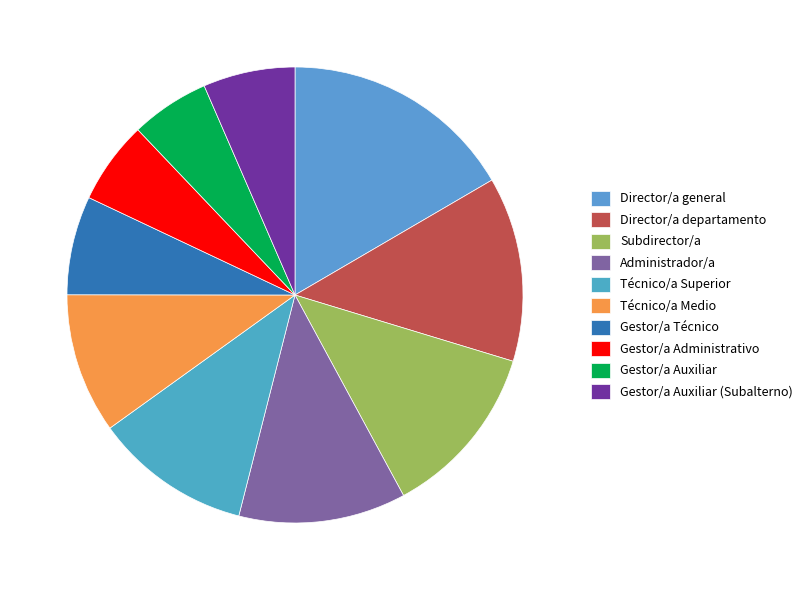

Does Gestor/a Administrativo represent more than half of the total?

No